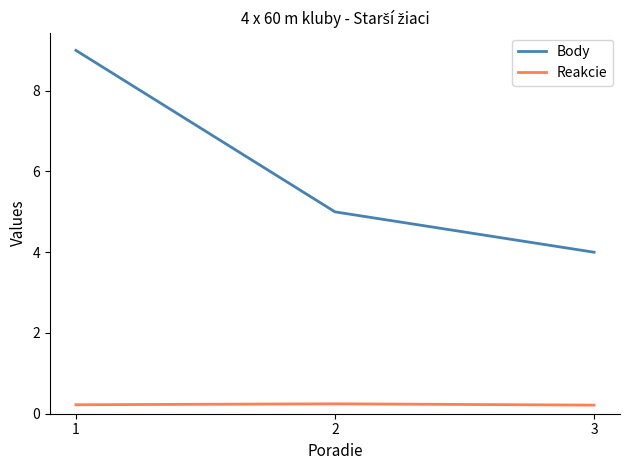

What is the total value across all series at 3?

4.2